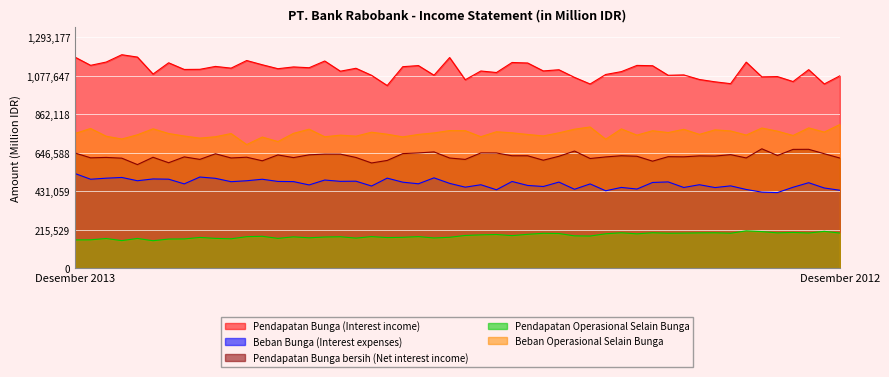

Which series changed the most between Desember 2013 and Desember 2012?

Beban Bunga (Interest expenses)